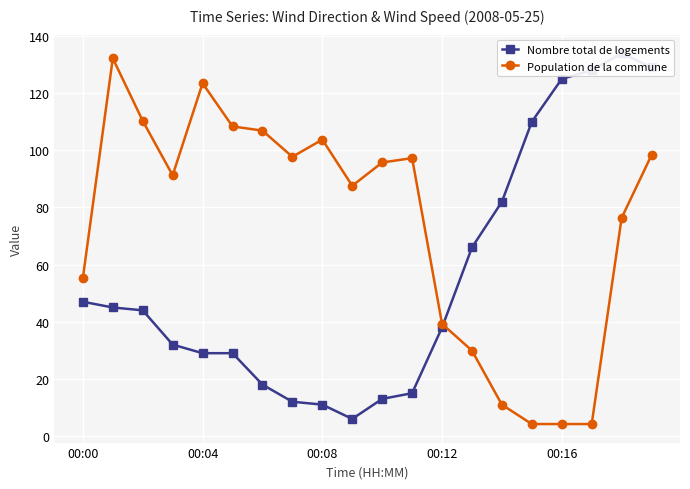

Which series has the largest range (max minus min)?

Nombre total de logements